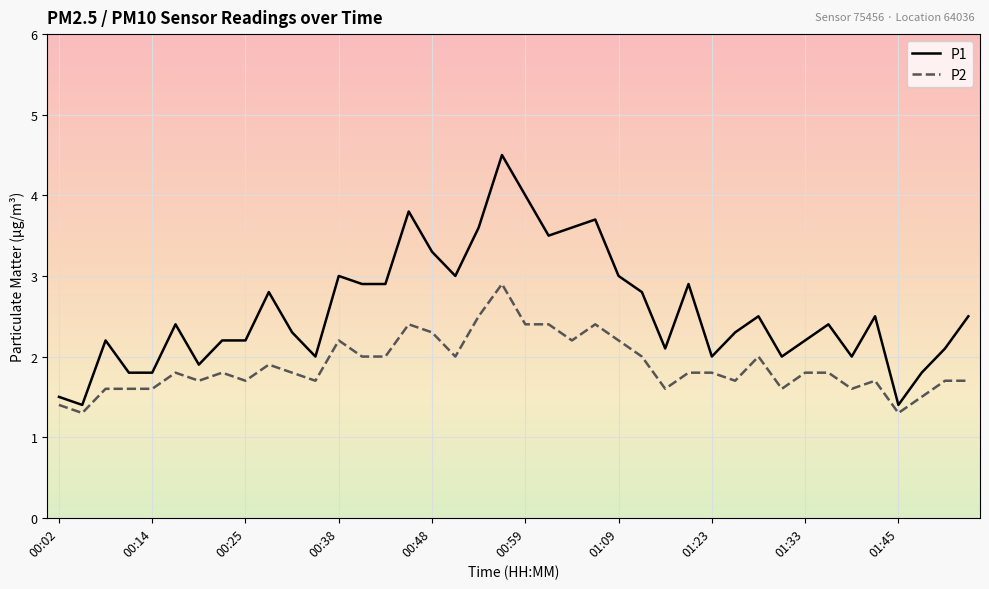

What is the difference between the maximum and minimum values in the P2 series?

1.6